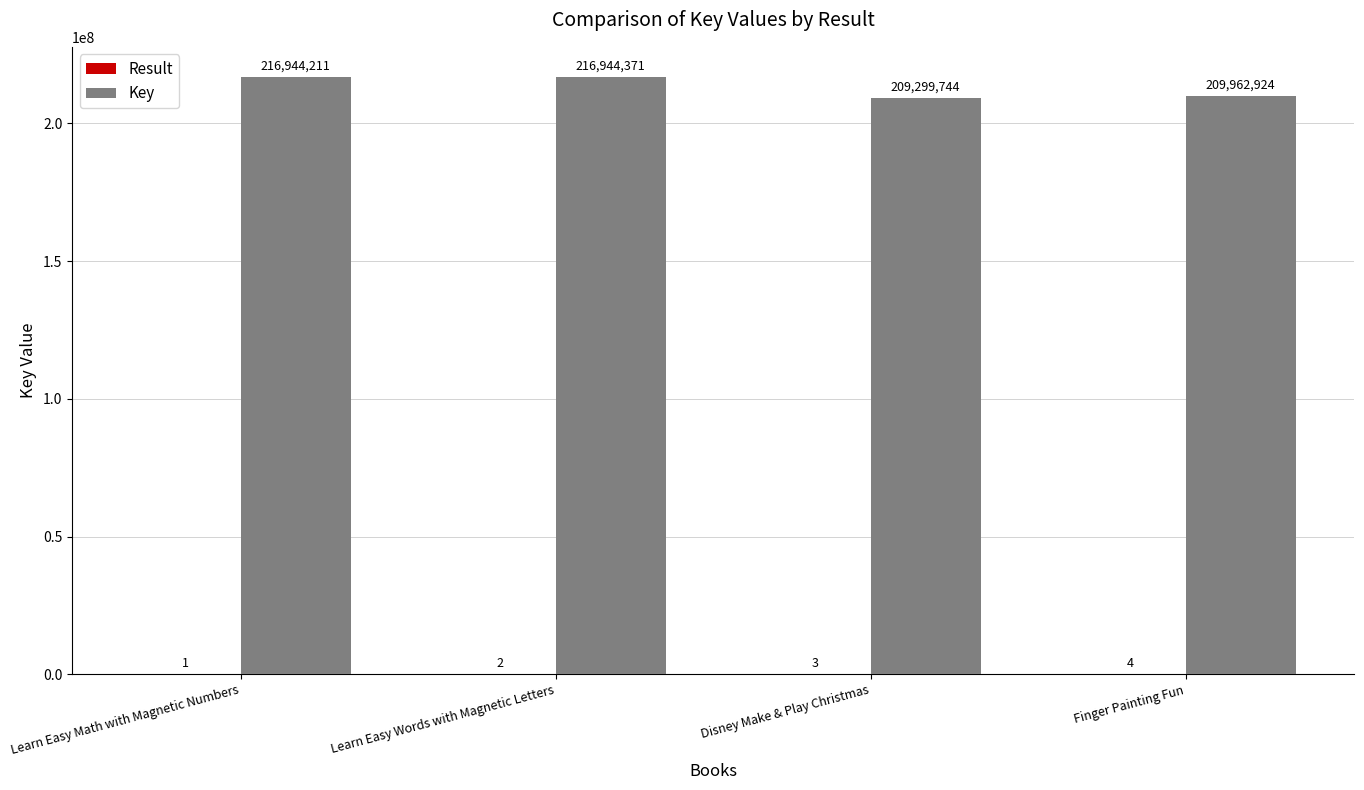

What is the greatest value displayed?

216944371